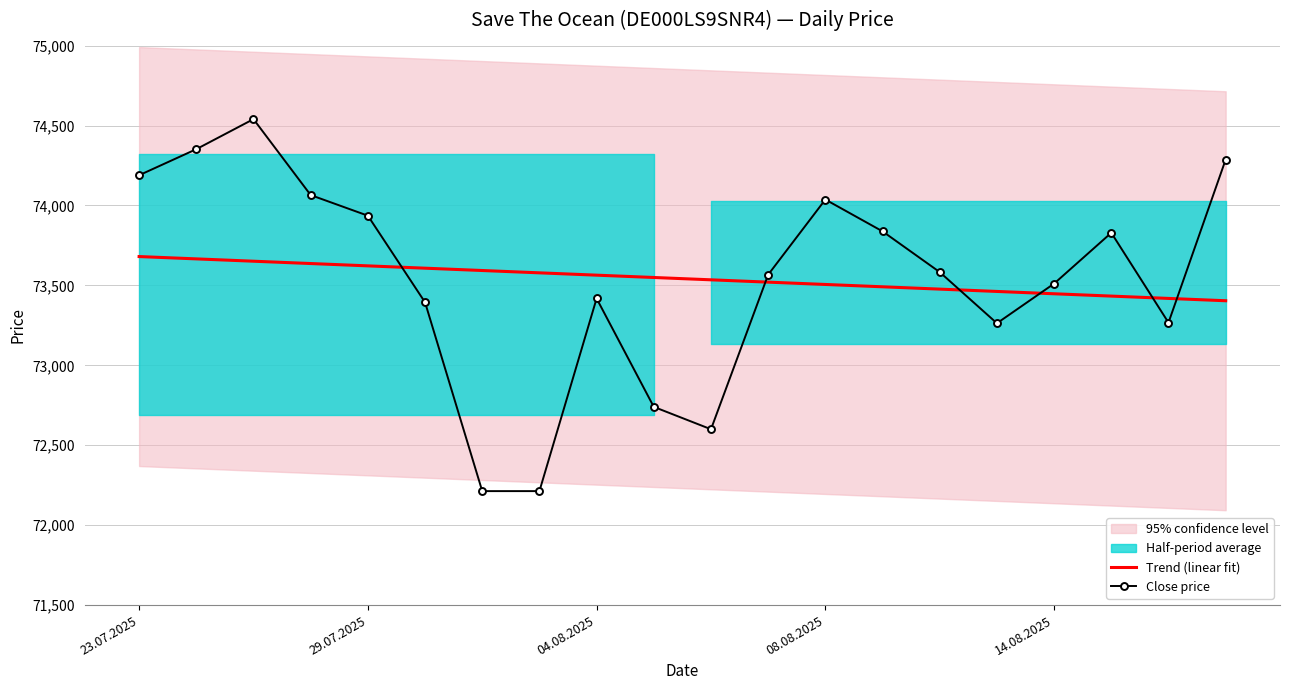

What is the minimum value for Trend (linear fit)?

73403.9